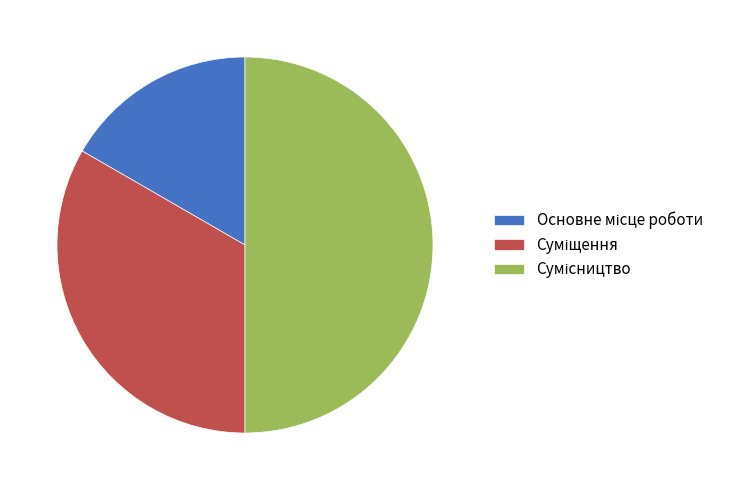

Which category has the biggest portion of the pie?

Сумісництво